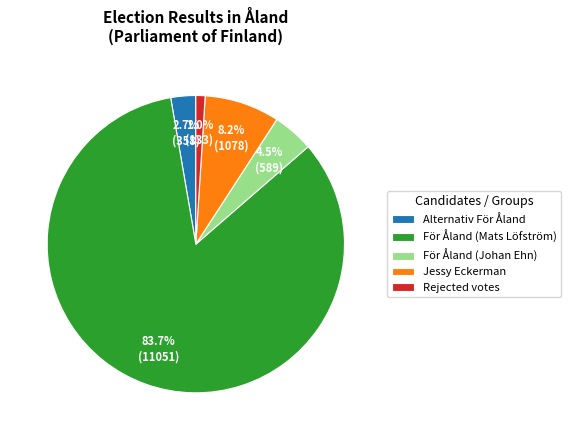

To the nearest percent, what portion does Rejected votes represent?

1%